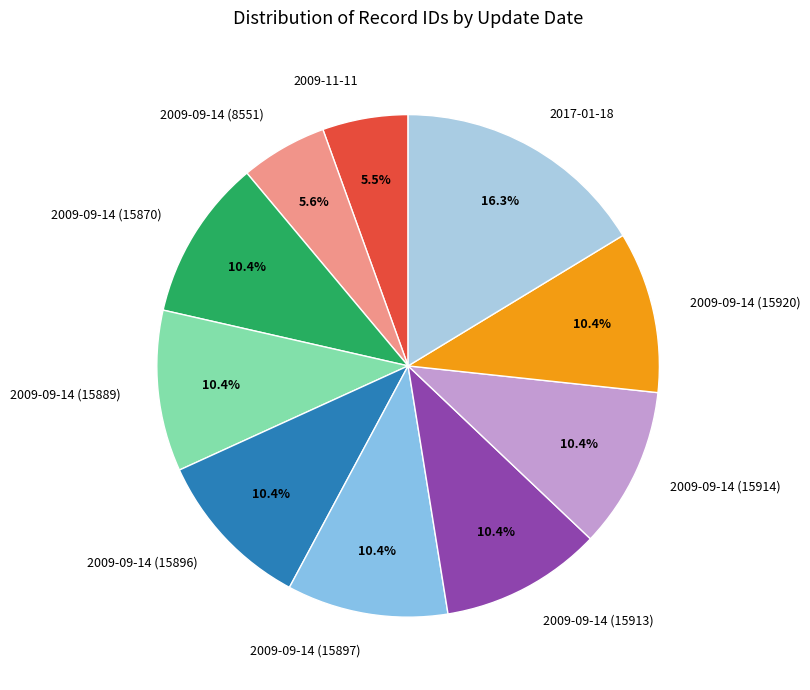

Which slice is the largest?

2017-01-18